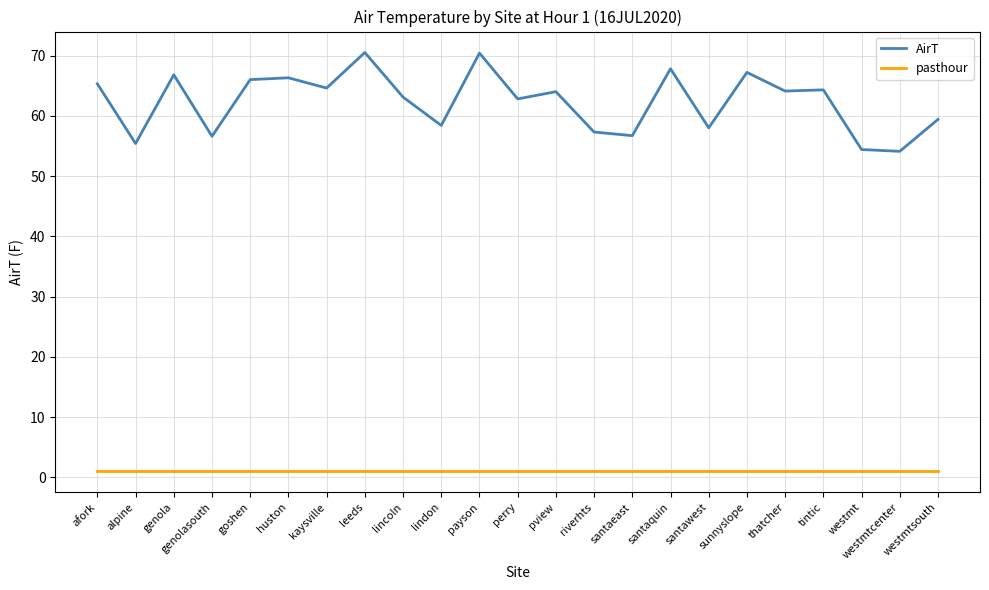

Where does the AirT series first go above 64?

afork